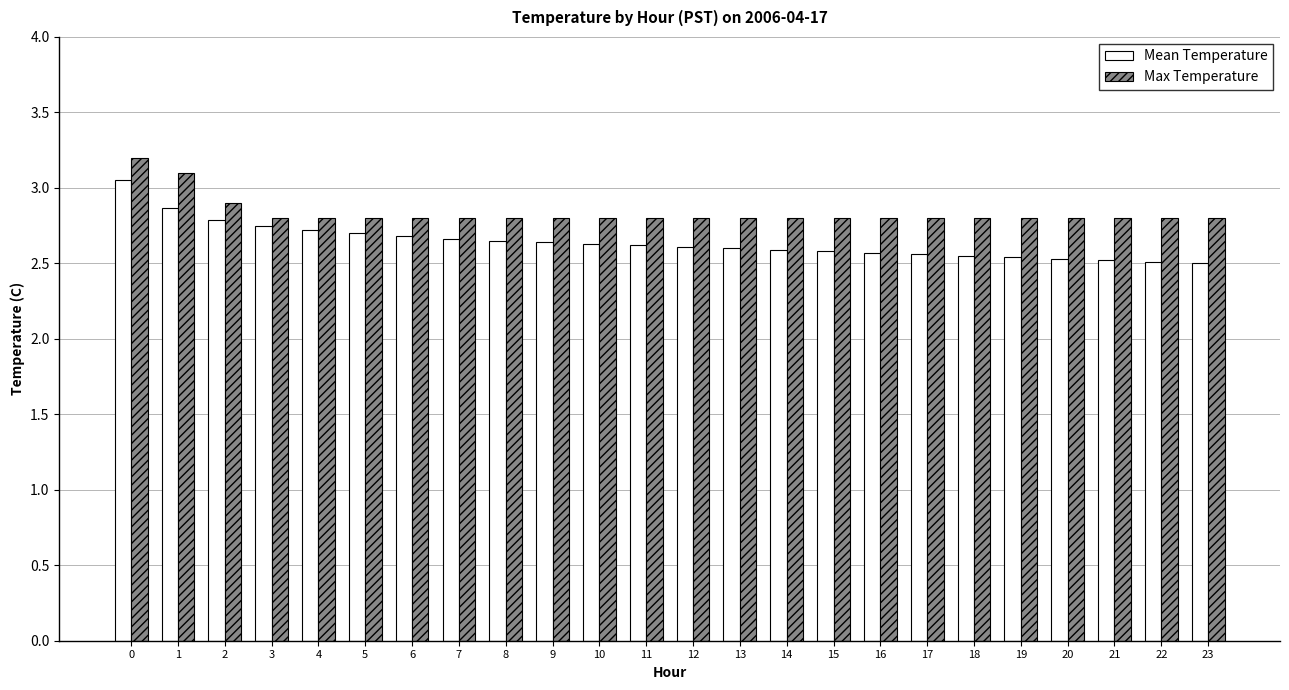

What is the total value across all series at 12?

5.4